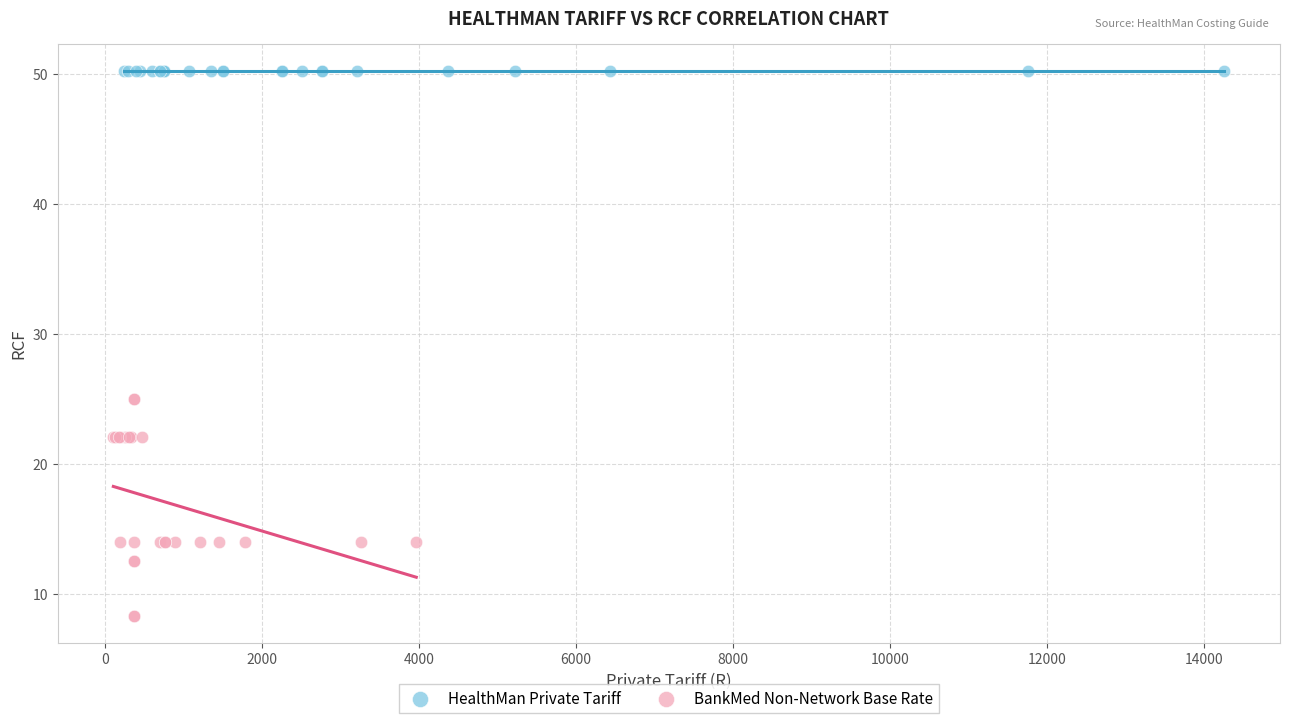

Which series reaches the maximum Y coordinate?

HealthMan Private Tariff